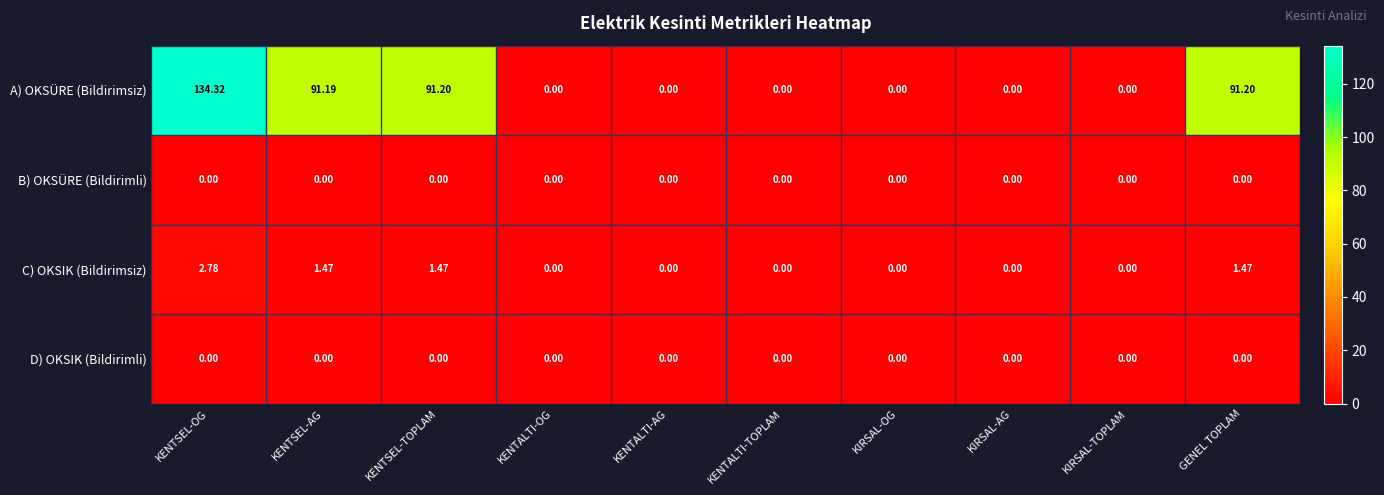

How many categories are shown in the chart?

10